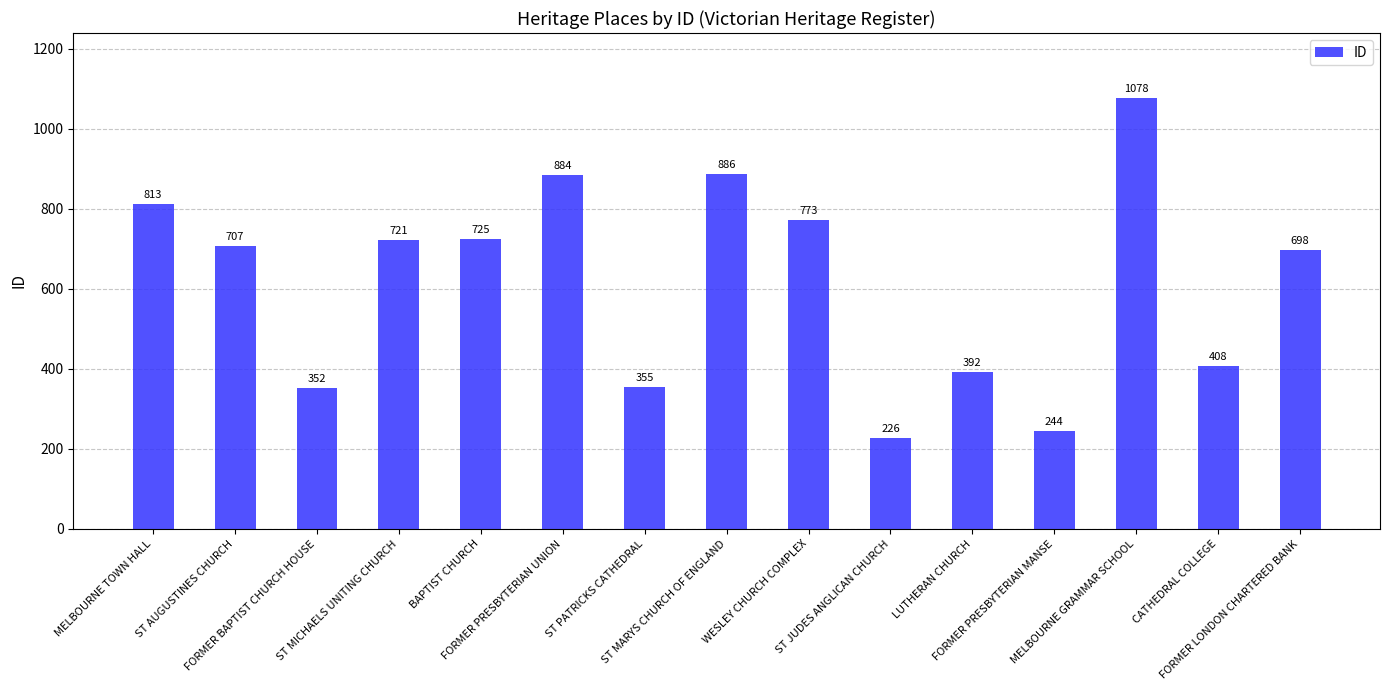

Count the number of data series in this chart.

1